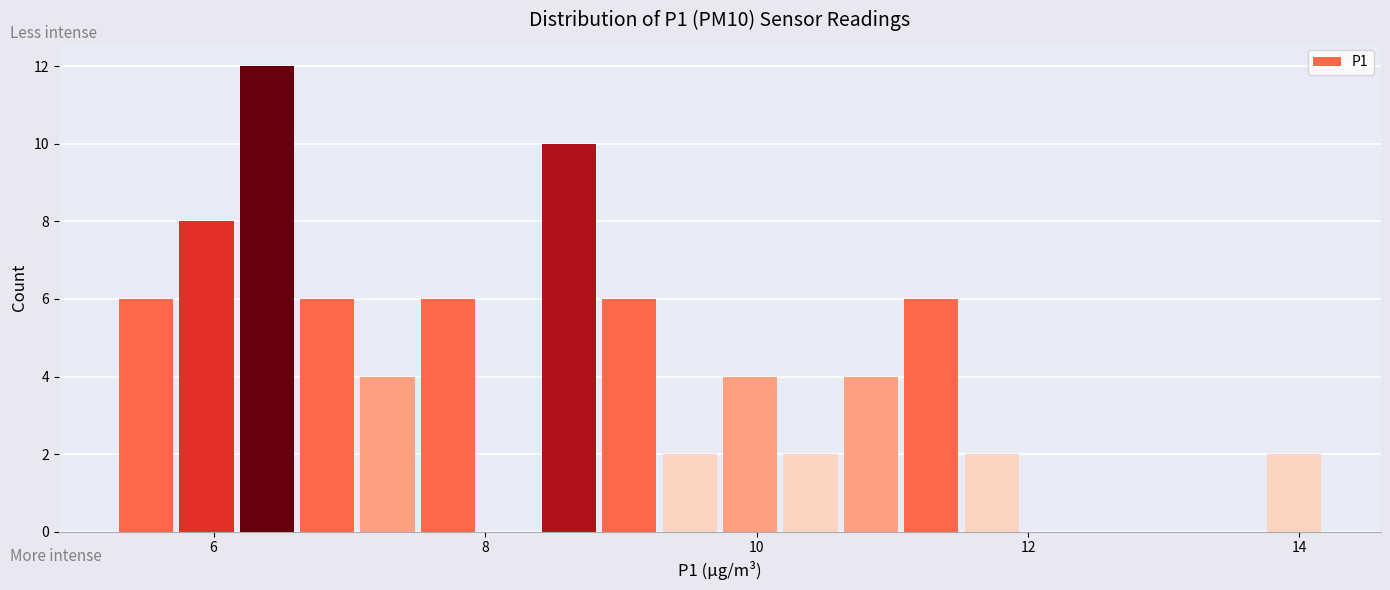

Around what value on the x-axis is the tallest bar? Give the approximate position of its centre, as read against the axis.

6.4